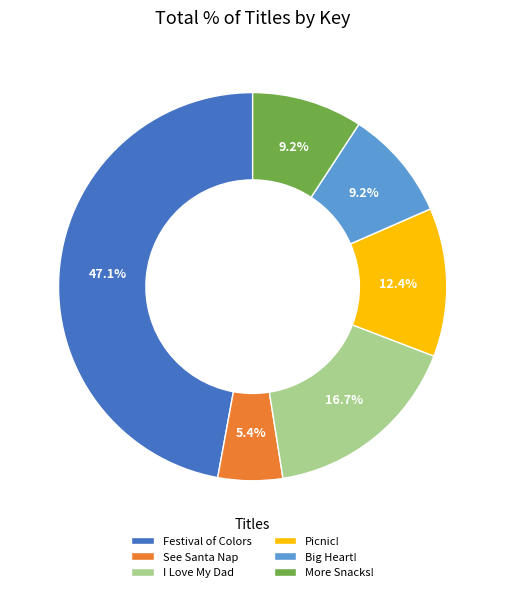

To the nearest percent, what percentage of the pie is Picnic!?

12%